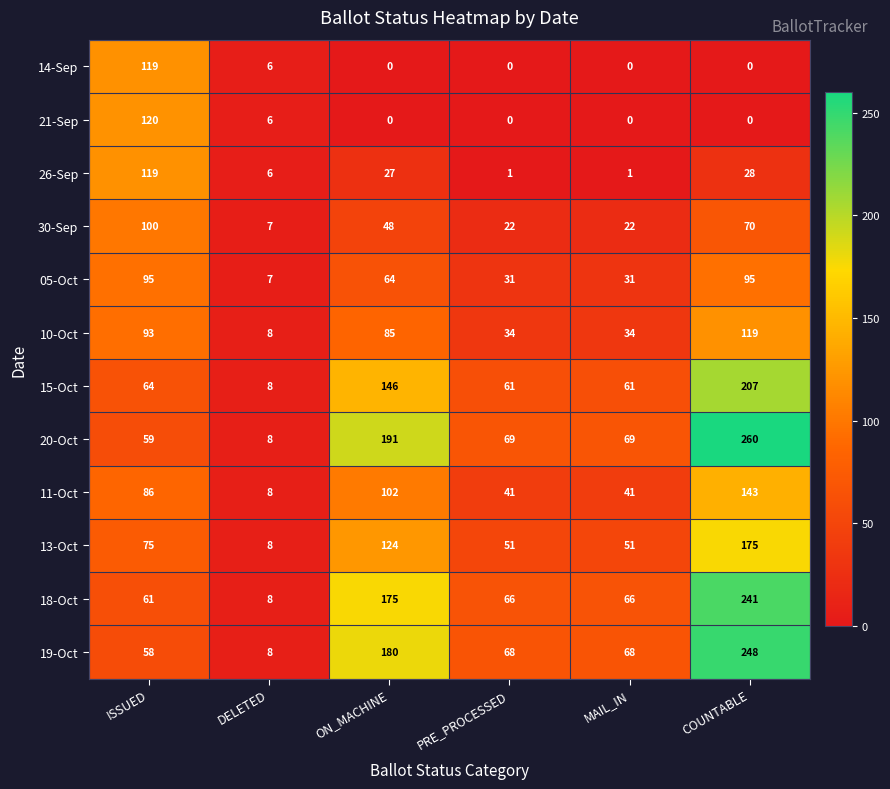

At which label does 10-Oct reach its peak?

COUNTABLE